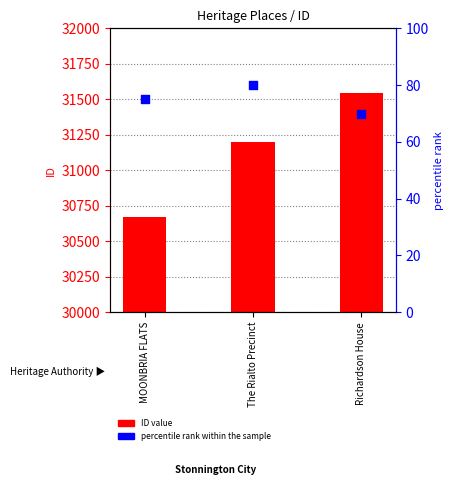

At which category is the sum across all series the highest?

Richardson House